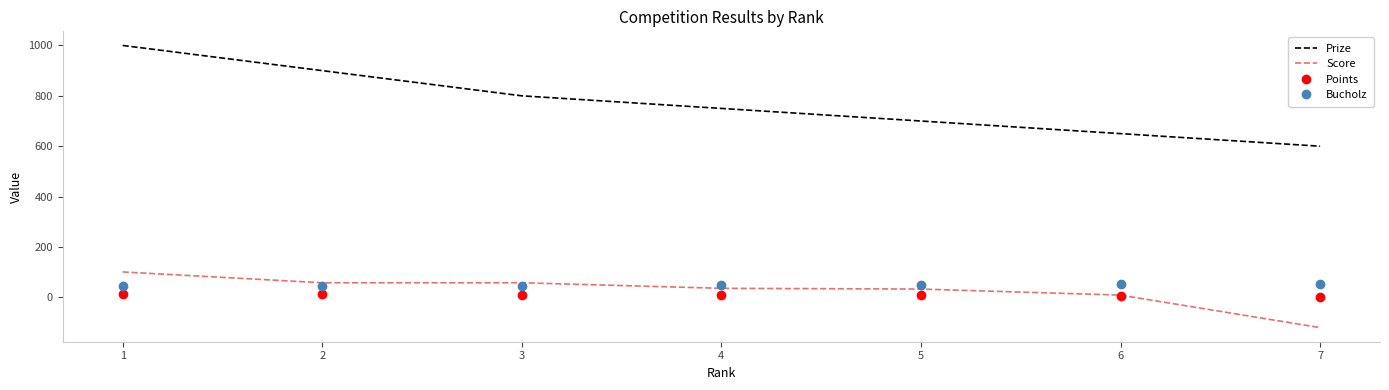

What is the sum of all Score values?

175